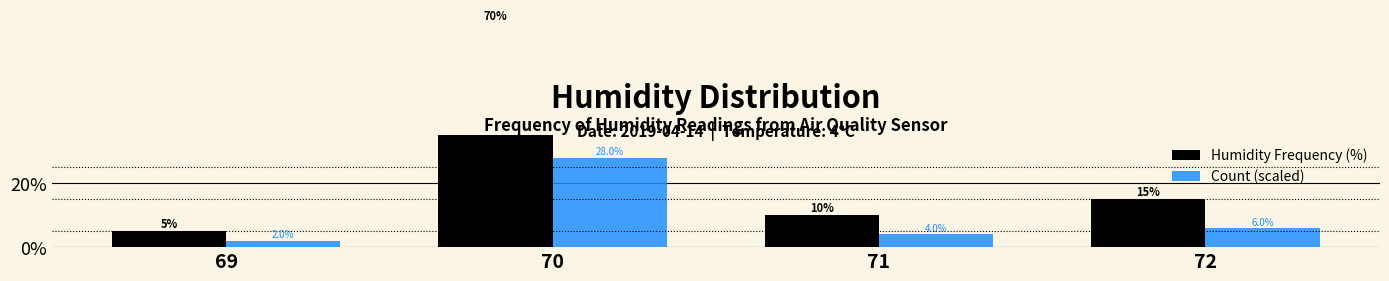

What is the difference between the Humidity Frequency (%) values at 70 and 71?

60